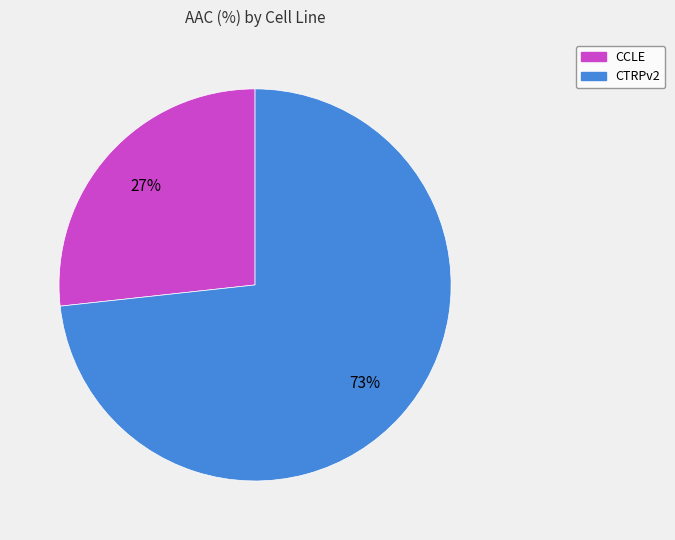

Is there a majority slice in this chart?

Yes